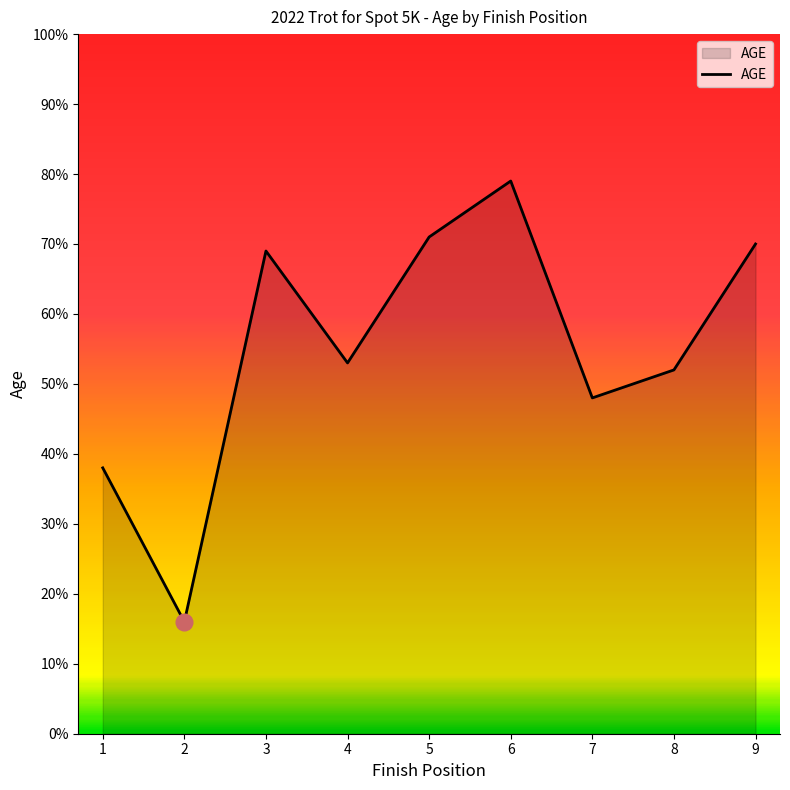

Between 2 and 5, which is larger?

5